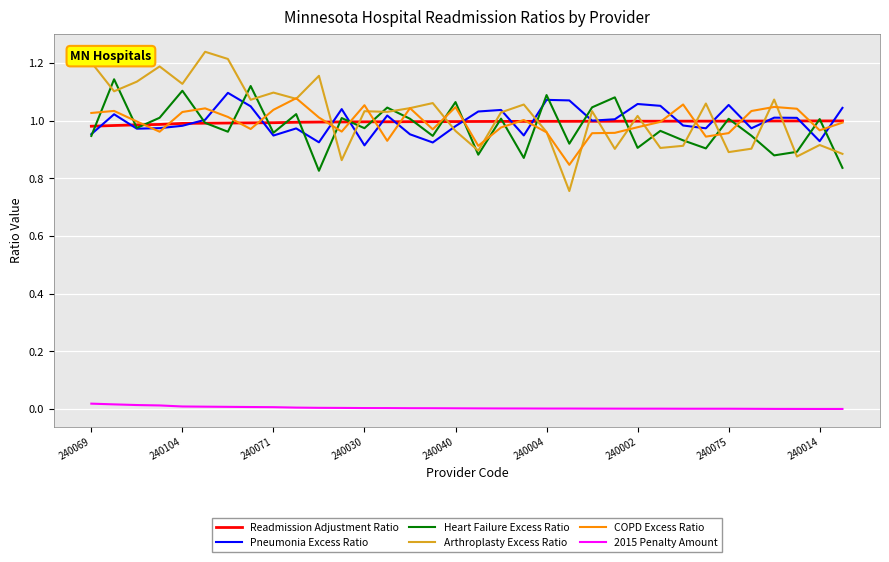

True or false: 2015 Penalty Amount and Readmission Adjustment Ratio intersect in this chart.

False